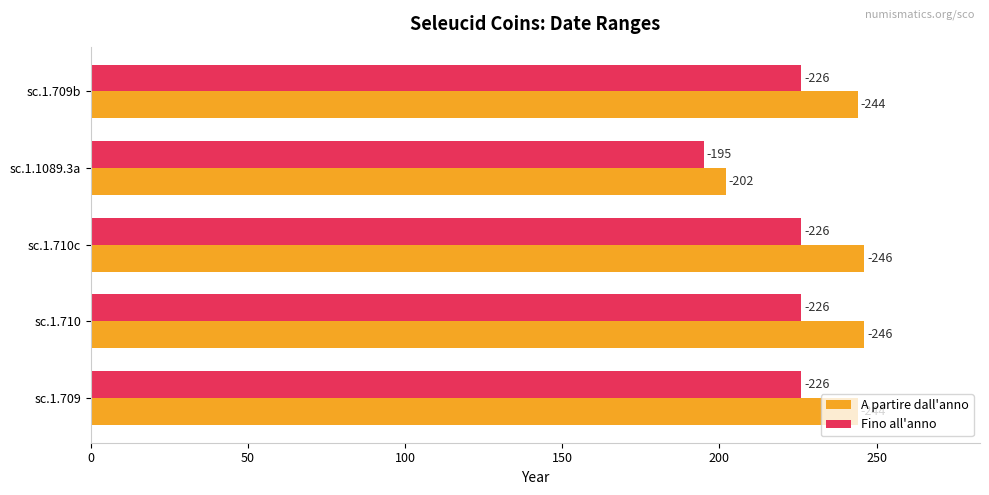

What is the lowest value of the A partire dall'anno series?

202